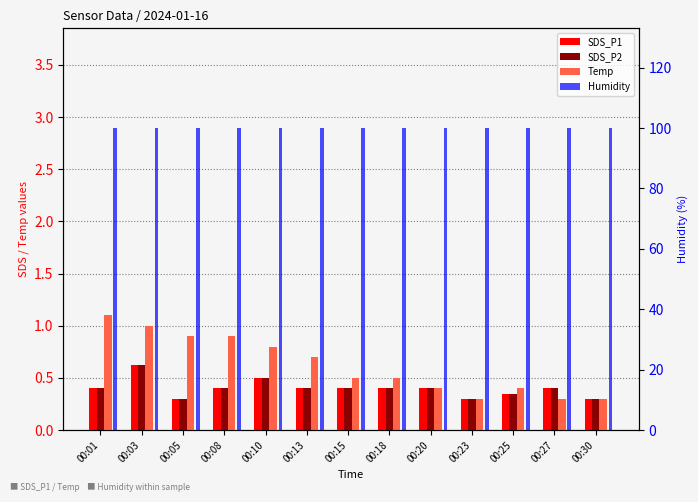

Reading left to right, list all the values displayed in this chart.

SDS_P1: 00:01=0.4	00:03=0.6	00:05=0.3	00:08=0.4	00:10=0.5	00:13=0.4	00:15=0.4	00:18=0.4	00:20=0.4	00:23=0.3	00:25=0.3	00:27=0.4	00:30=0.3
SDS_P2: 00:01=0.4	00:03=0.6	00:05=0.3	00:08=0.4	00:10=0.5	00:13=0.4	00:15=0.4	00:18=0.4	00:20=0.4	00:23=0.3	00:25=0.3	00:27=0.4	00:30=0.3
Temp: 00:01=1.1	00:03=1.0	00:05=0.9	00:08=0.9	00:10=0.8	00:13=0.7	00:15=0.5	00:18=0.5	00:20=0.4	00:23=0.3	00:25=0.4	00:27=0.3	00:30=0.3
Humidity: 00:01=99.9	00:03=99.9	00:05=99.9	00:08=99.9	00:10=99.9	00:13=99.9	00:15=99.9	00:18=99.9	00:20=99.9	00:23=99.9	00:25=99.9	00:27=99.9	00:30=99.9